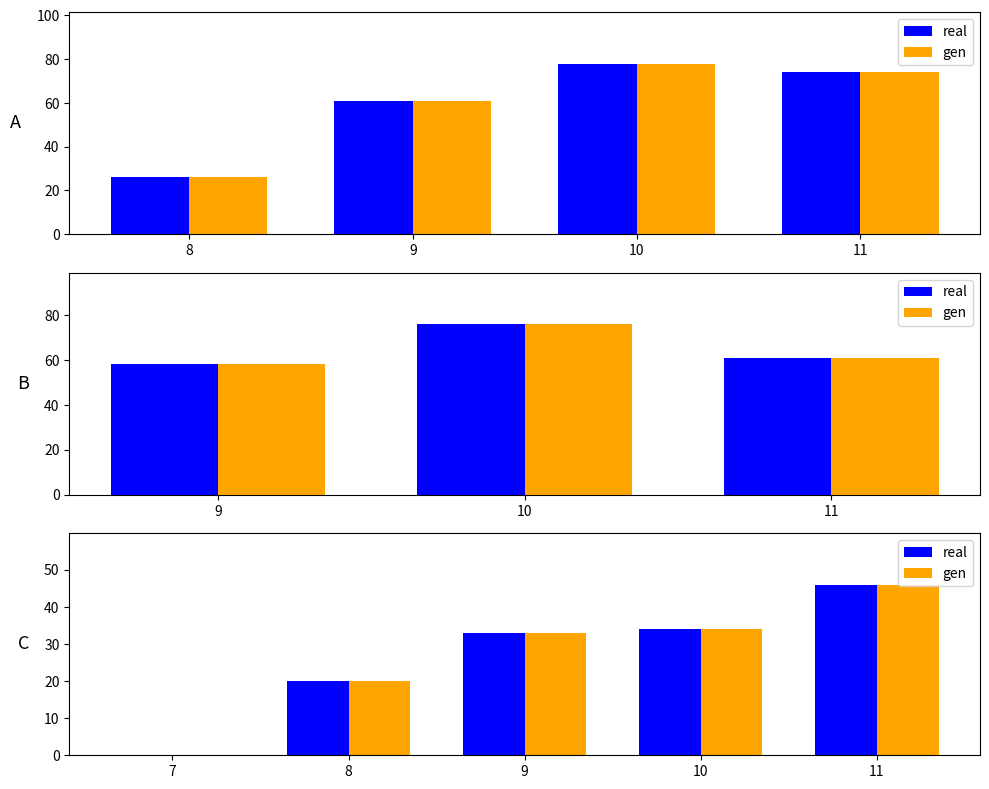

How many categories are shown in the chart?

5